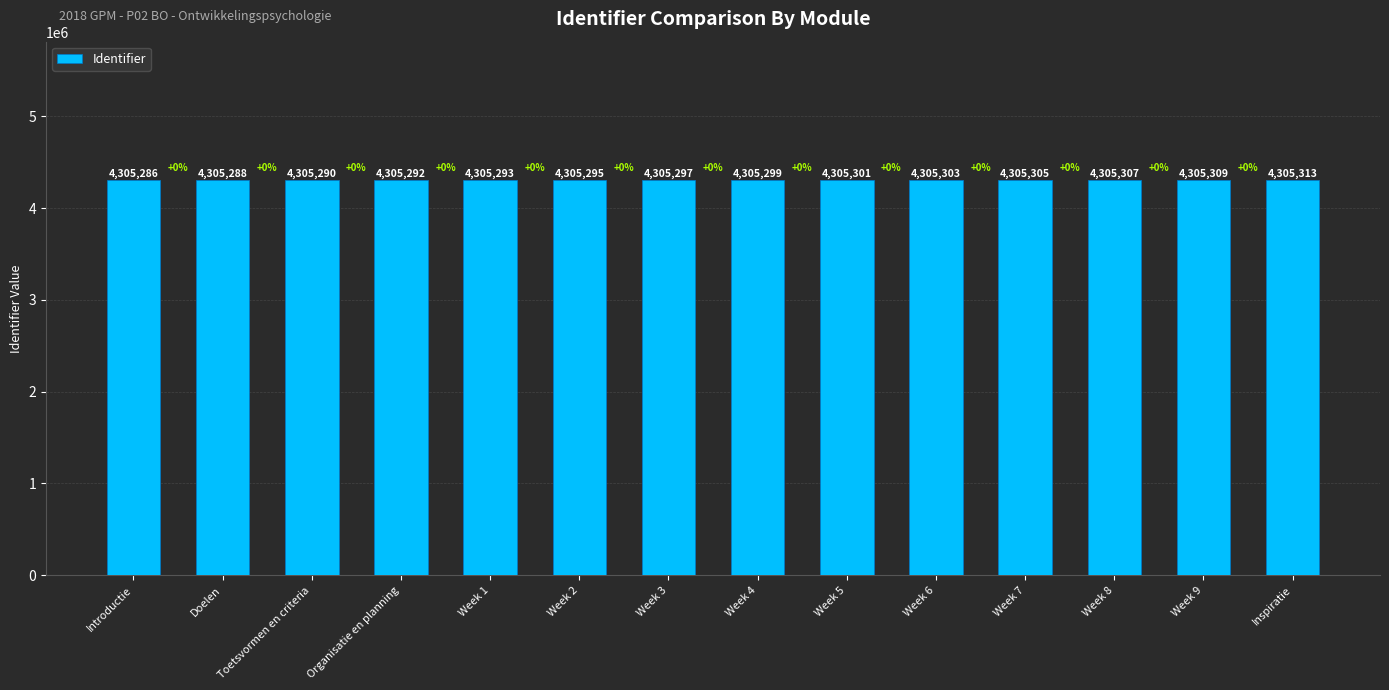

At which category does the chart reach its peak across all series?

Inspiratie